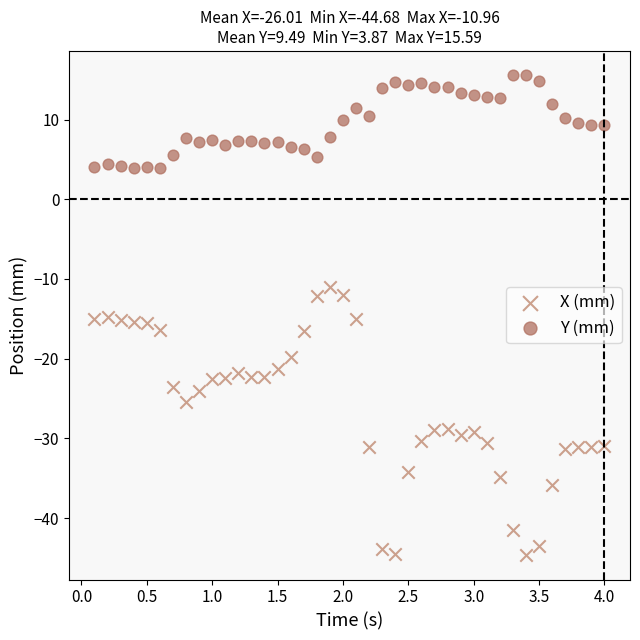

Which series contains the lowest Y value?

X (mm)